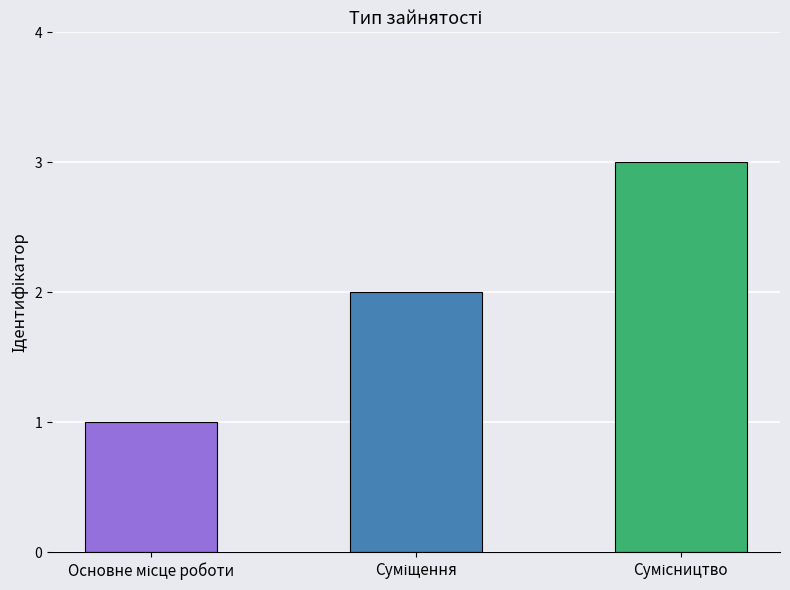

What is the maximum value shown in the chart?

3